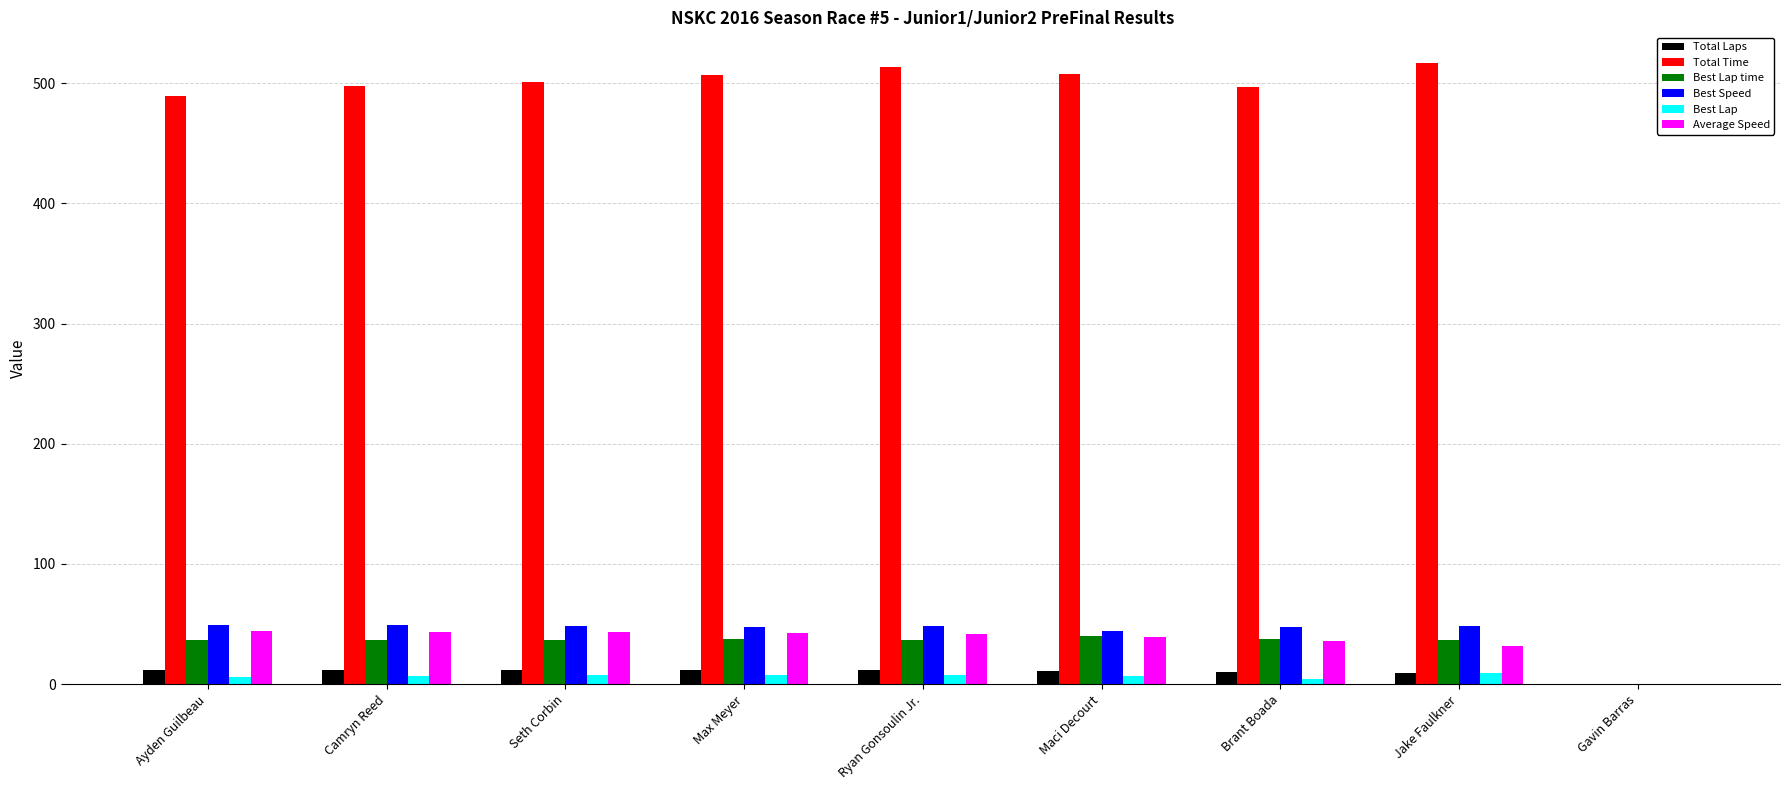

How many values in Total Time are above zero?

8